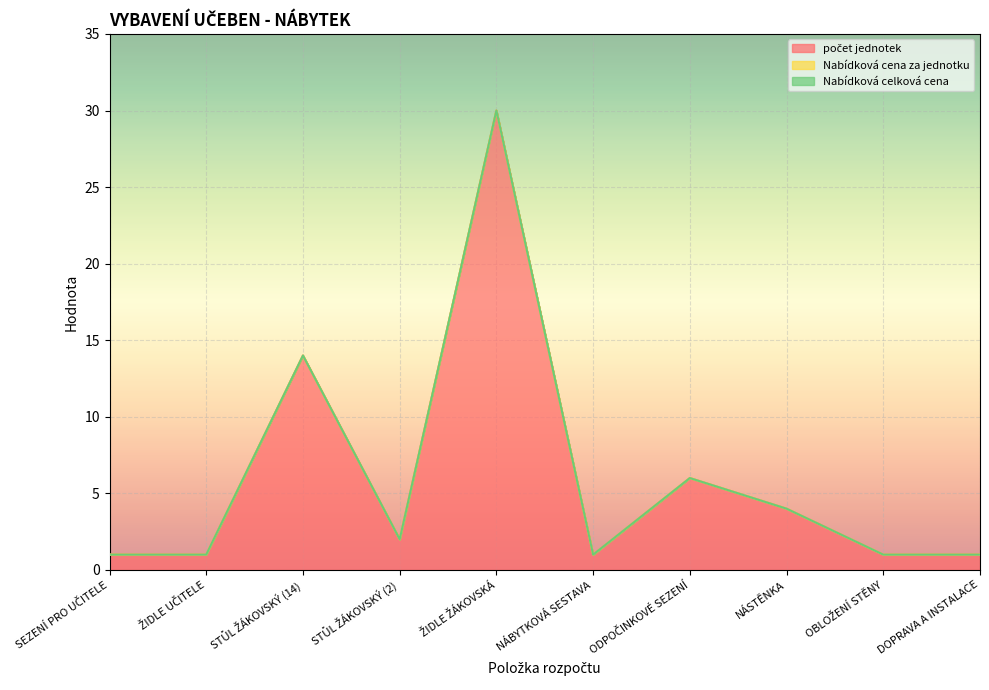

Which label corresponds to the largest value in the chart?

ŽIDLE ŽÁKOVSKÁ